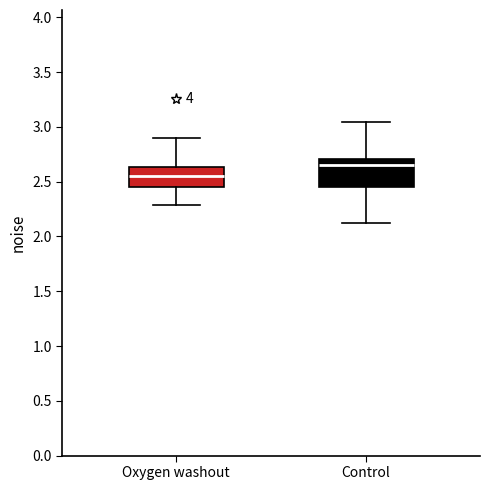

Which box is the tallest, from its lower edge to its upper edge?

Control